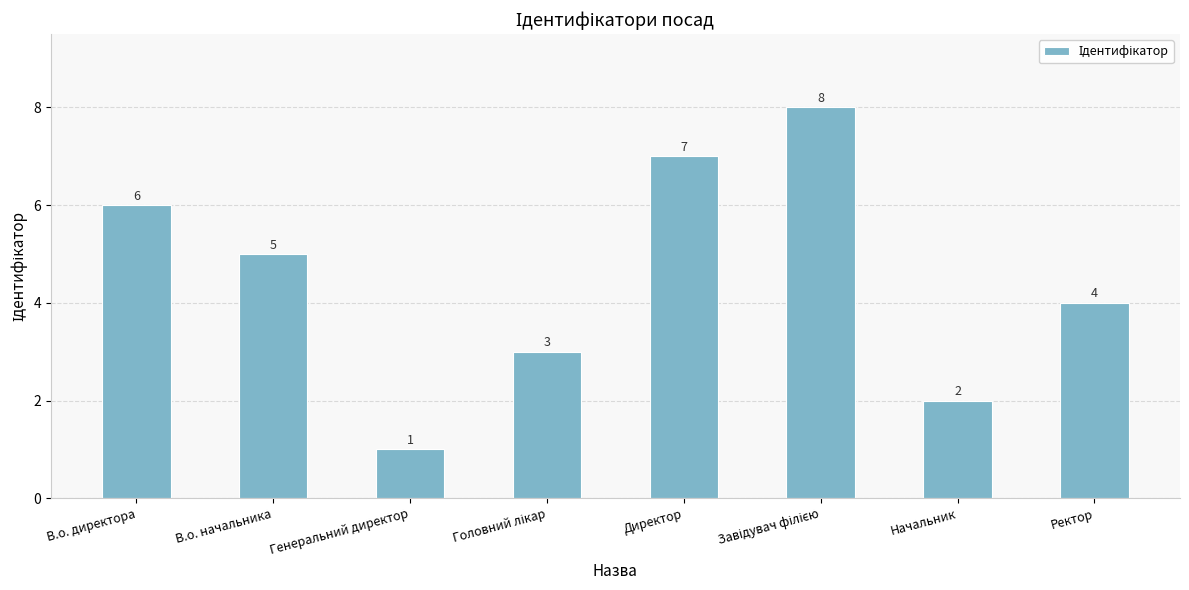

What is the value of the 6th bar from the left?

8